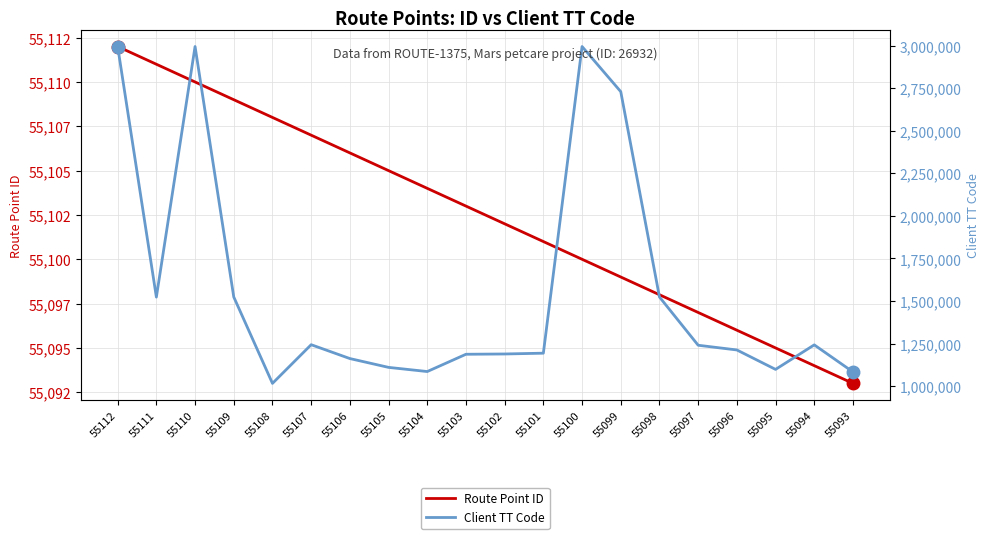

At which label does Route Point ID first exceed 55103?

55112